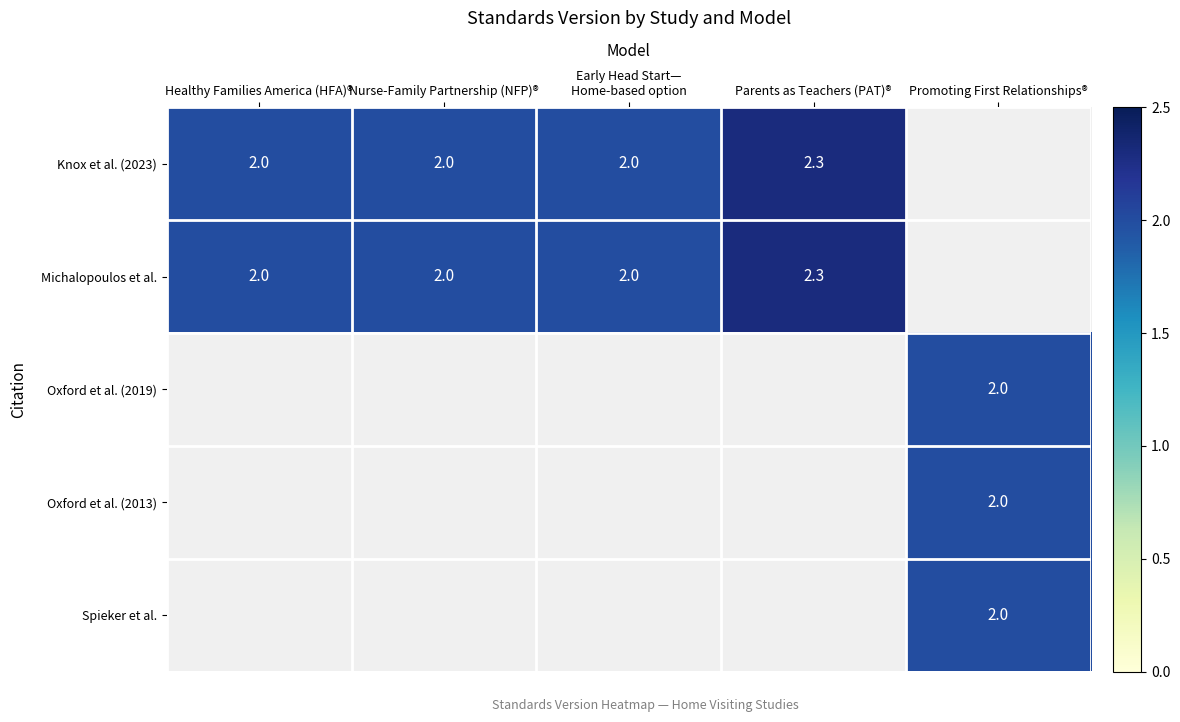

The value of Spieker et al. at Promoting First Relationships® is 1.1. True or false?

False